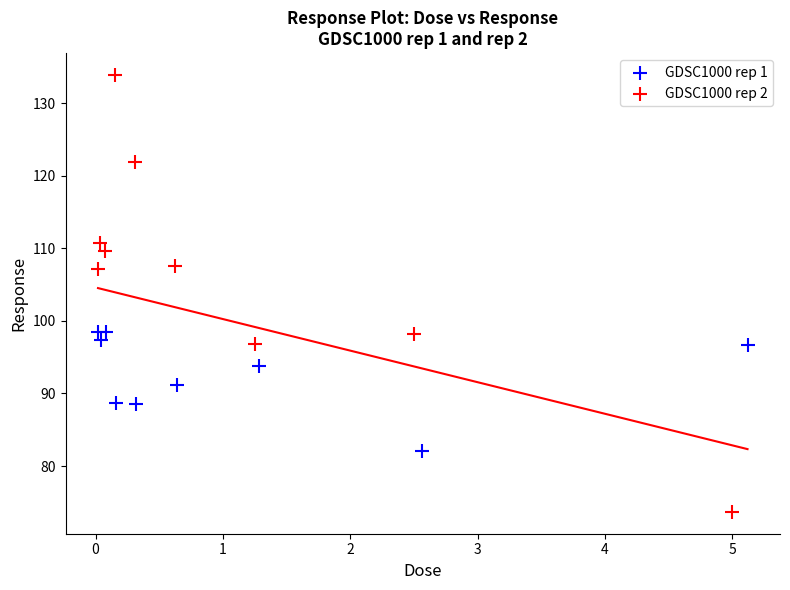

Which series has the widest spread of Y values?

GDSC1000 rep 2